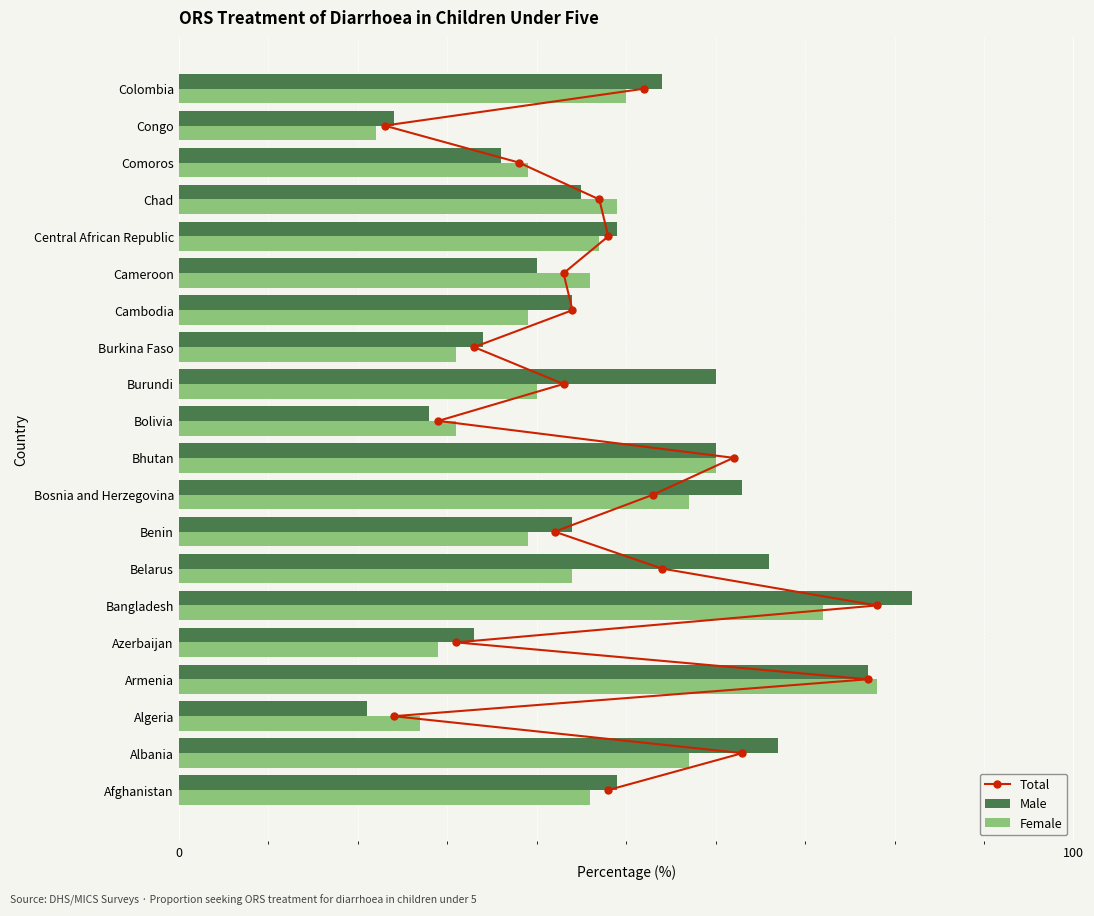

Read the Male value at Algeria, to the nearest 10.

20